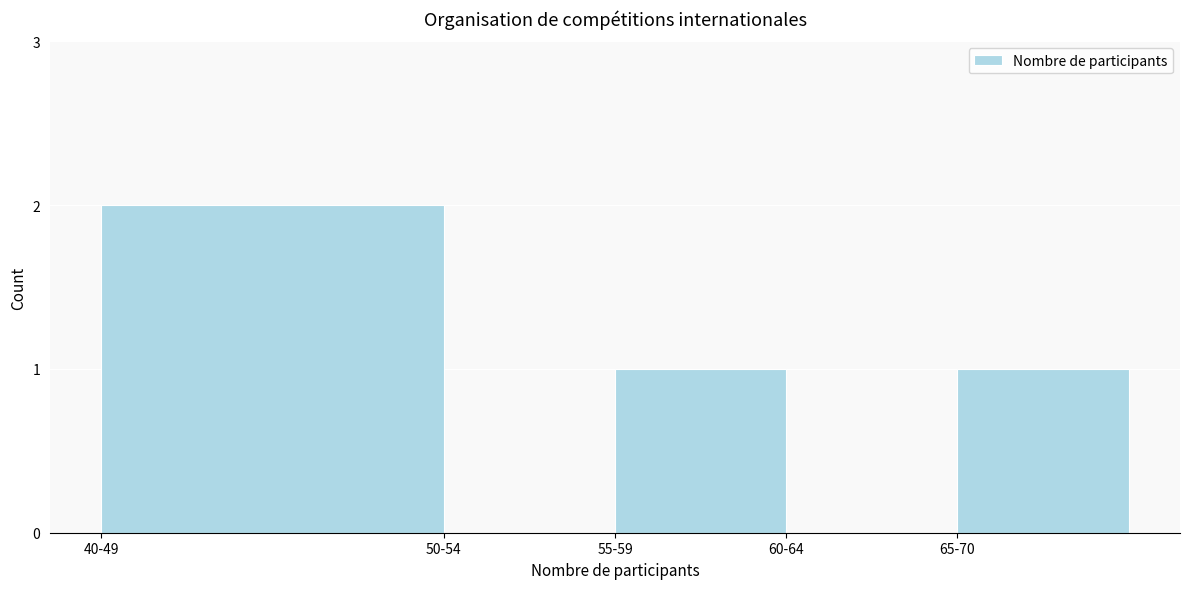

Reading right to left, transcribe all the data shown in this chart.

65-70=1	60-64=0	55-59=1	50-54=0	40-49=2